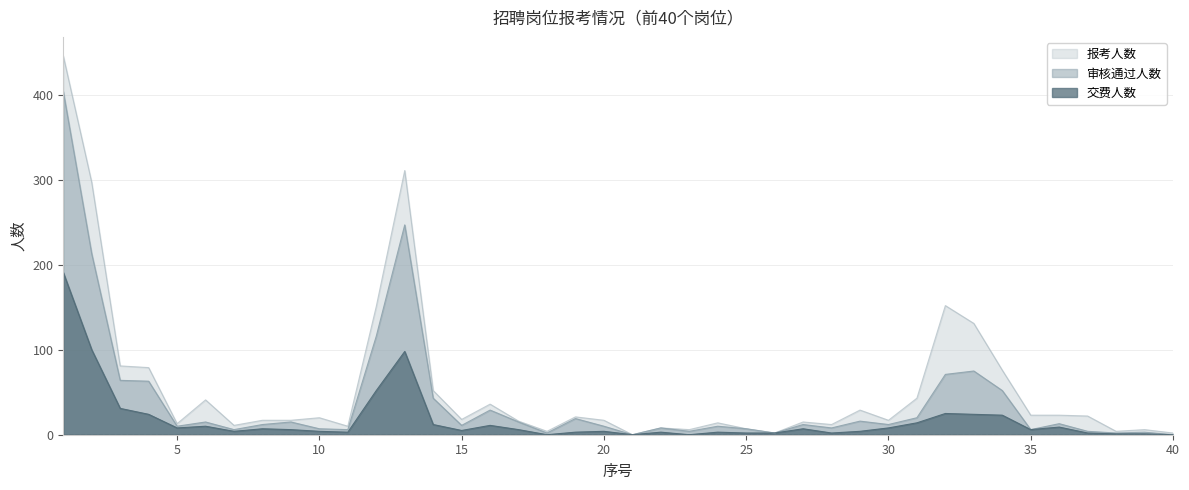

In 交费人数, how many points are higher than both neighbors (excluding endpoints)?

10